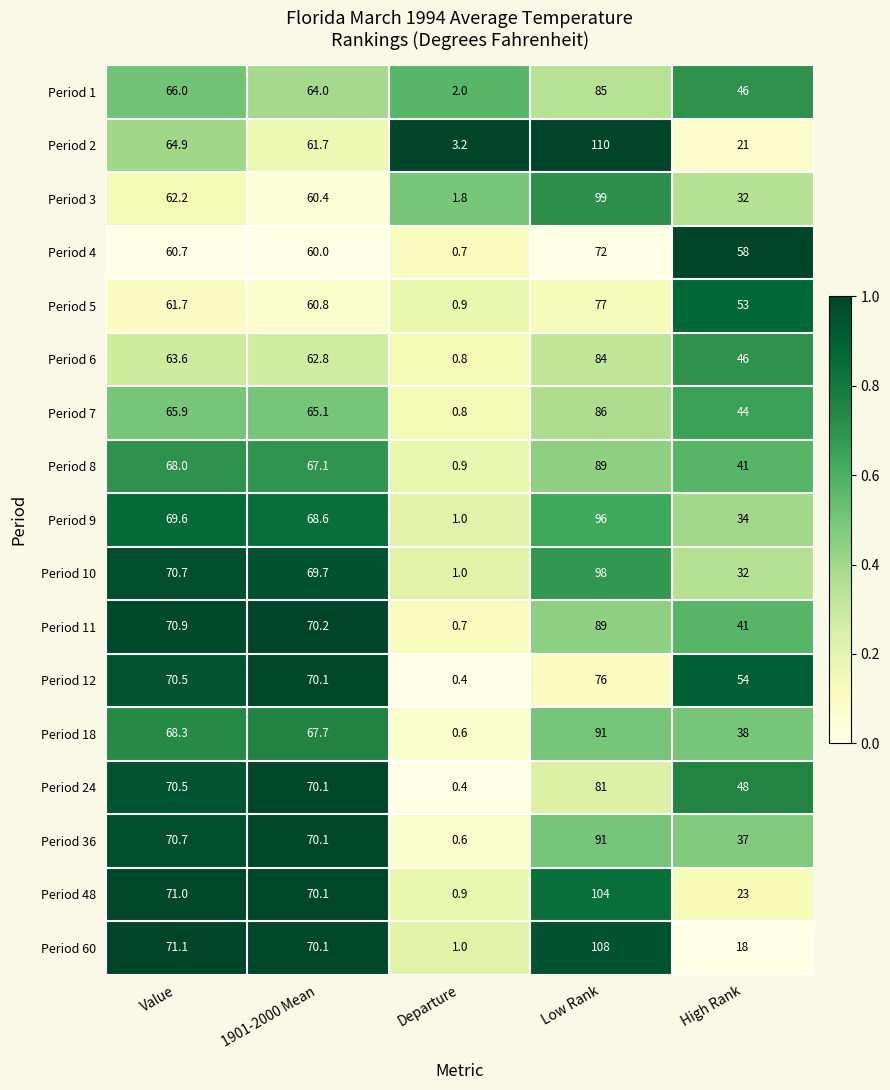

What is the minimum value for Period 2?

3.2